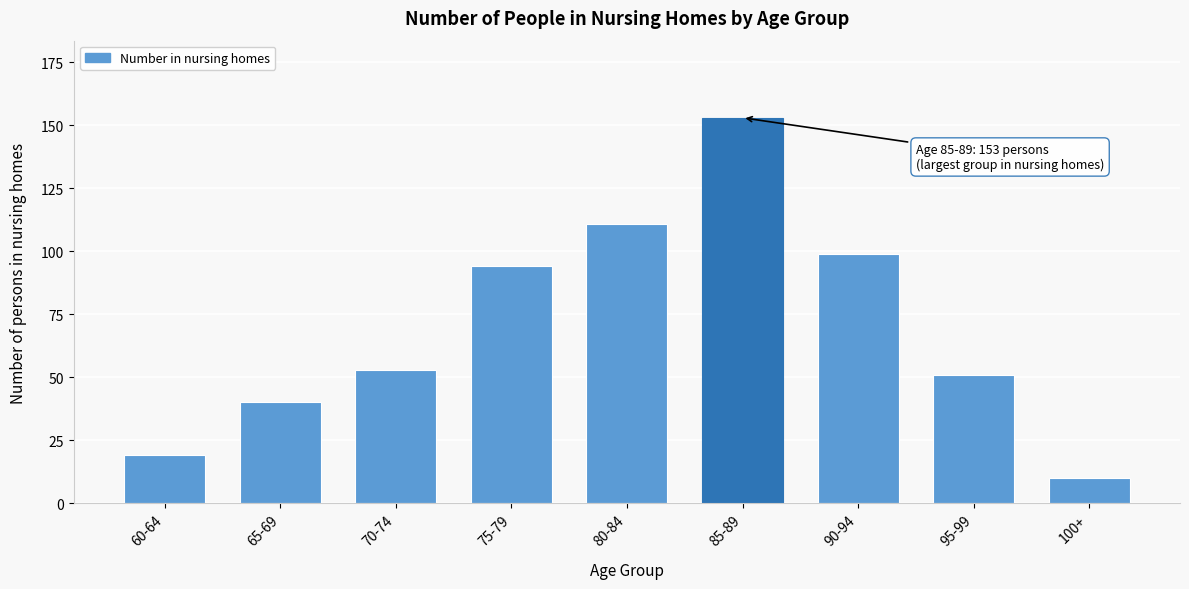

Reading left to right, transcribe all the data shown in this chart.

60-64=19	65-69=40	70-74=53	75-79=94	80-84=111	85-89=153	90-94=99	95-99=51	100+=10